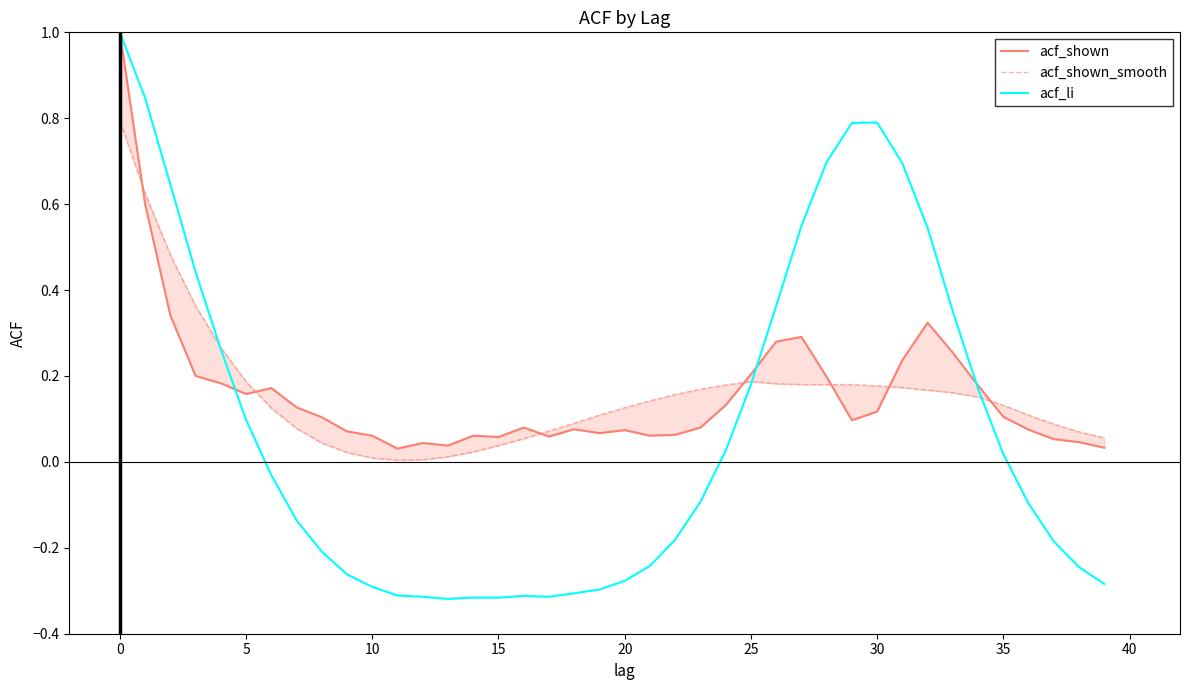

Is this an area chart (filled region under the line)?

No